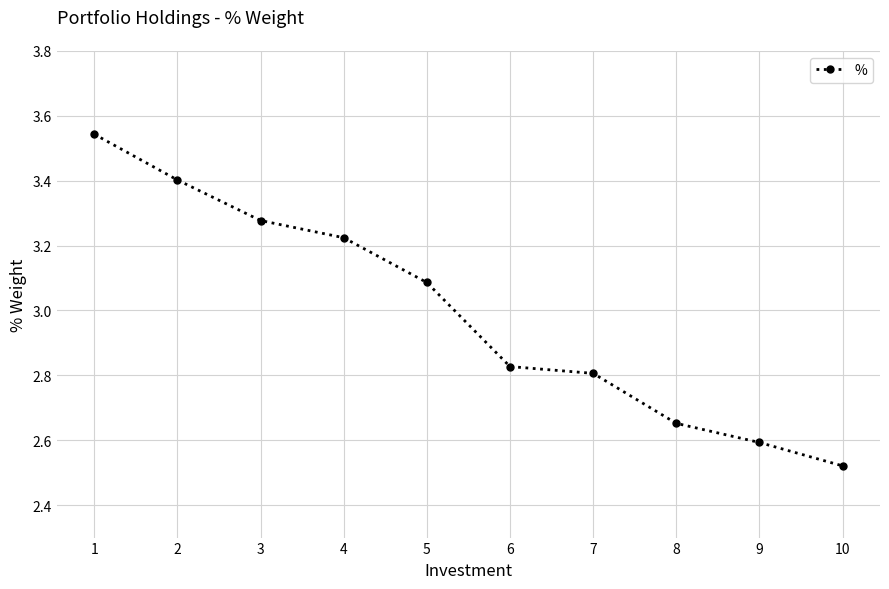

Which category has the lowest value across all series?

10